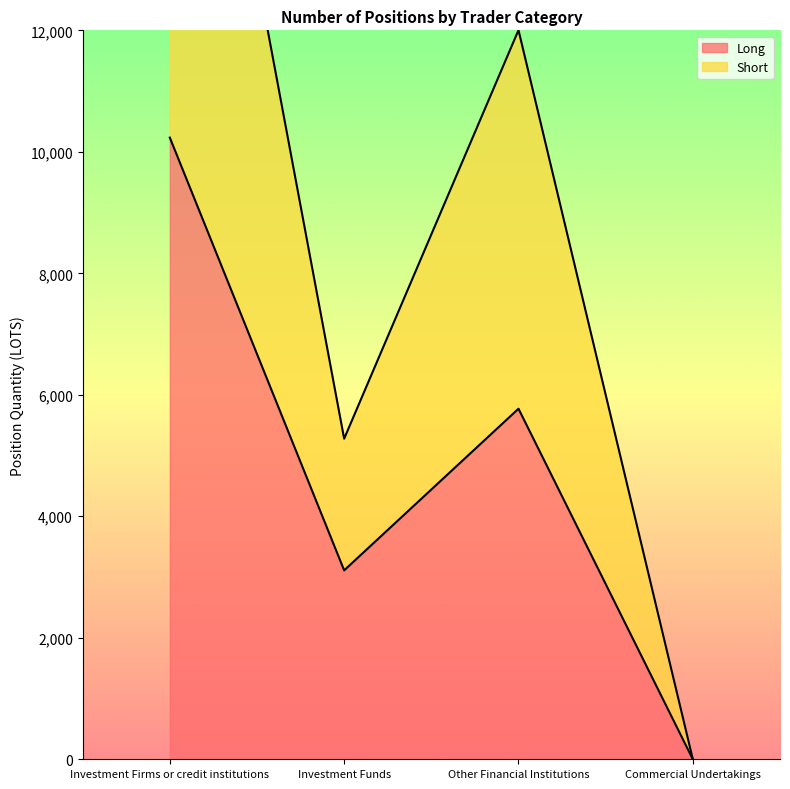

How many positive values does the Long series have?

3